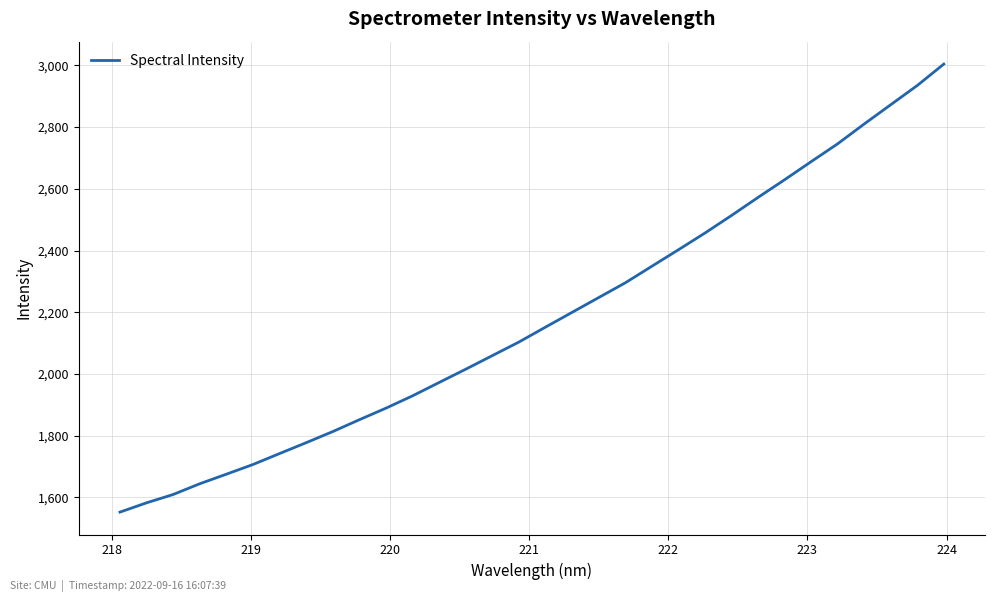

What is the greatest value displayed?

3004.2